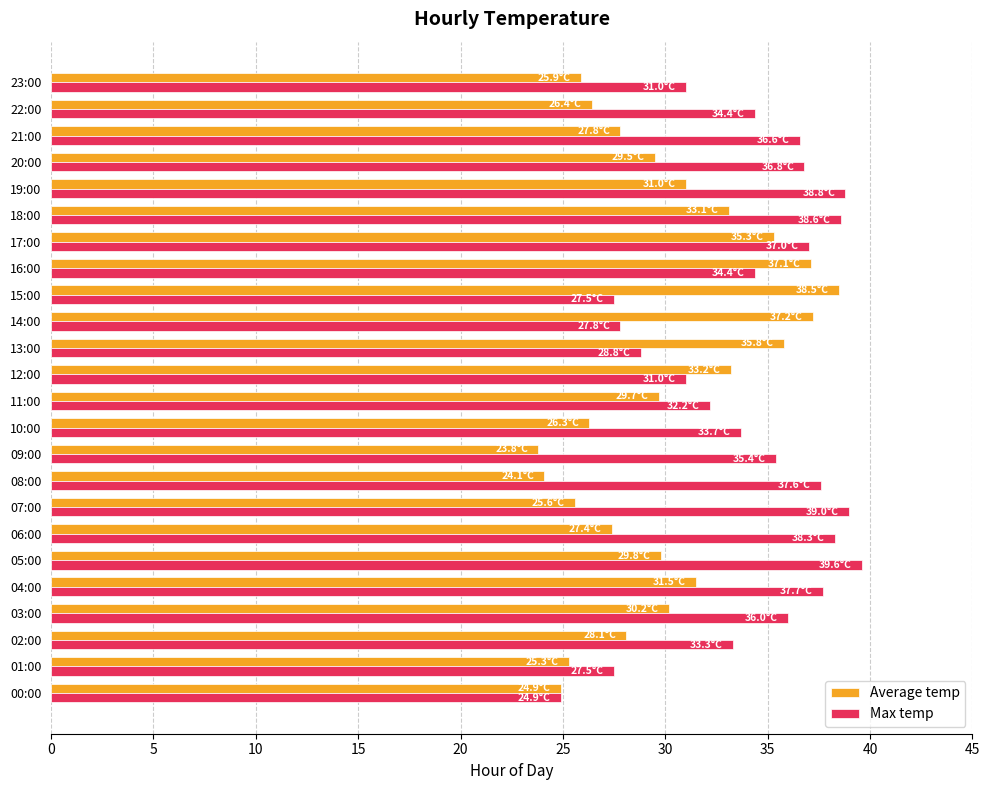

The value of Max temp at 02:00 is 46.3. True or false?

False